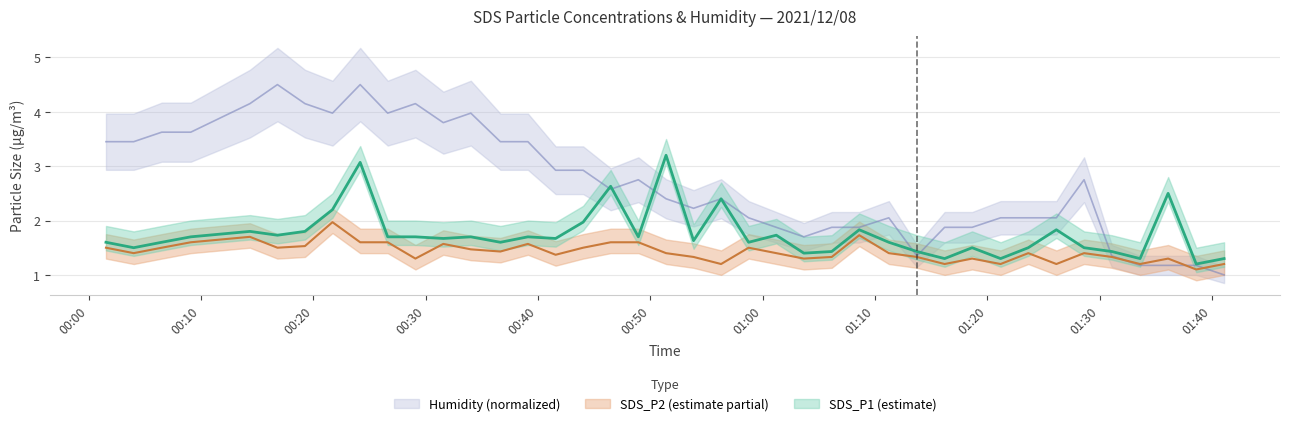

What is the total value across all series at 2021/12/08 00:46:28?

6.8